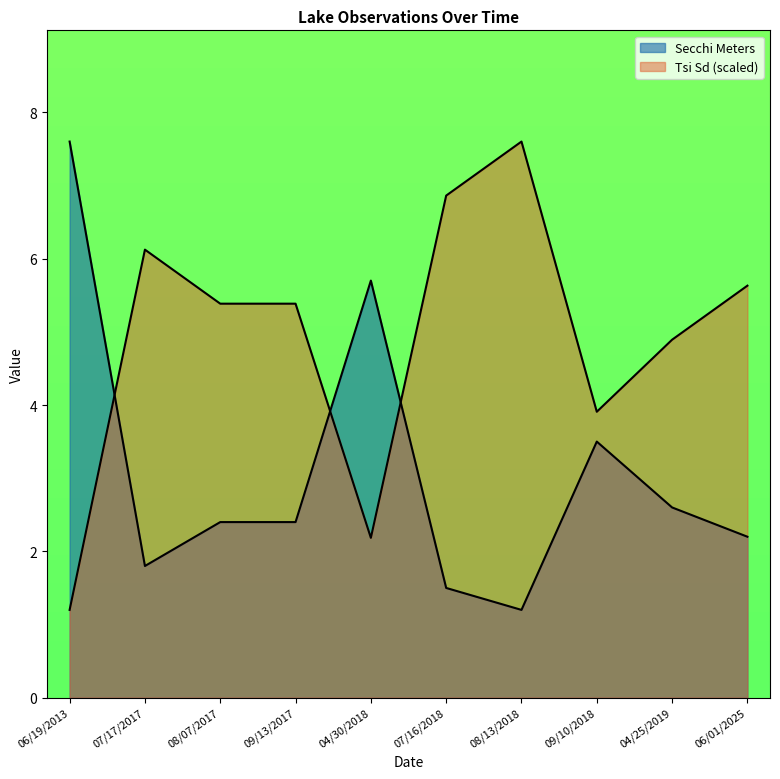

True or false: Tsi Sd has a value of 3.0 at 07/17/2017.

False